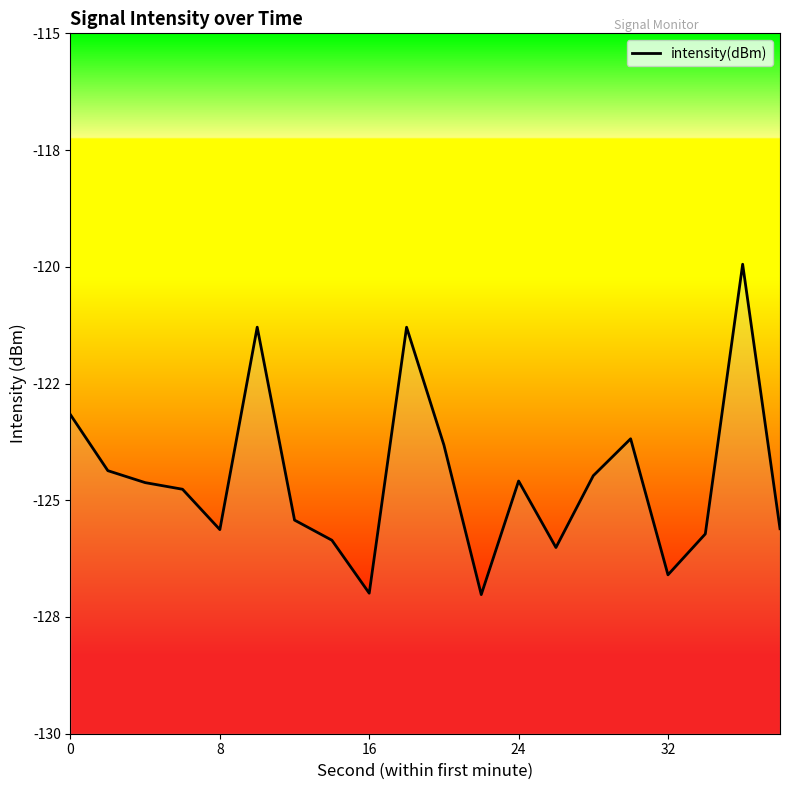

What is the value of the 4th point from the left?

-124.8